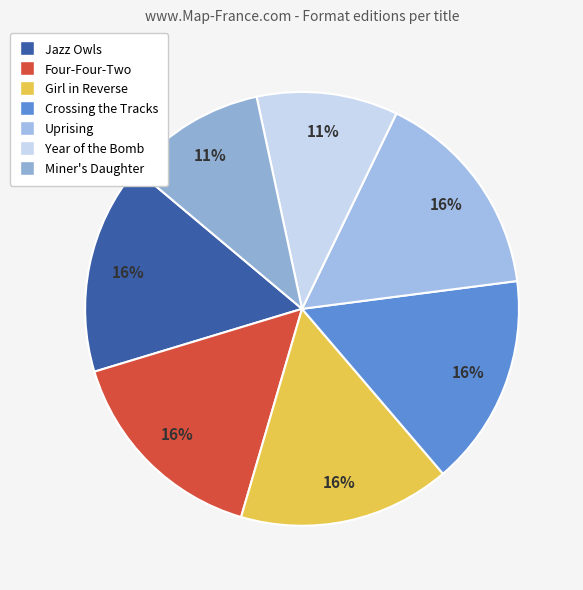

Which slice is the smallest?

Year of the Bomb